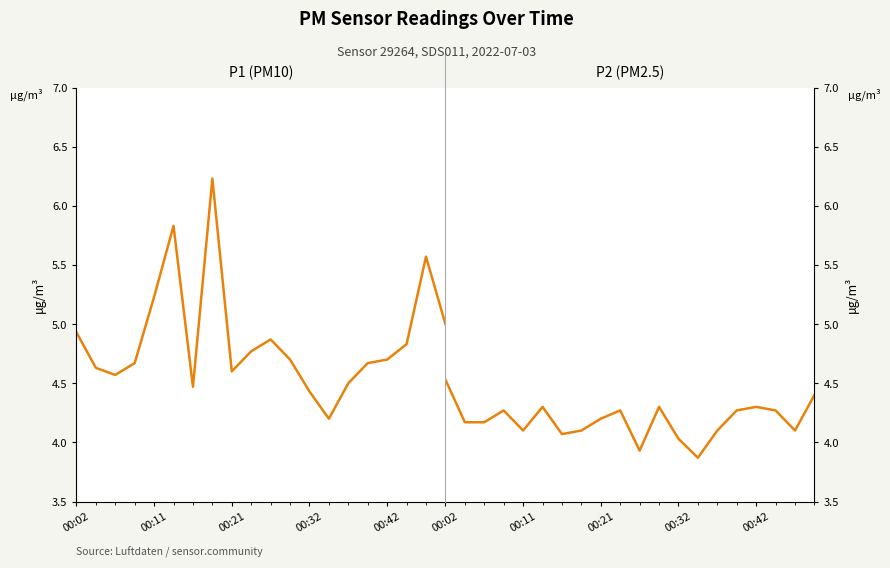

Which series has the largest total across all categories?

P1